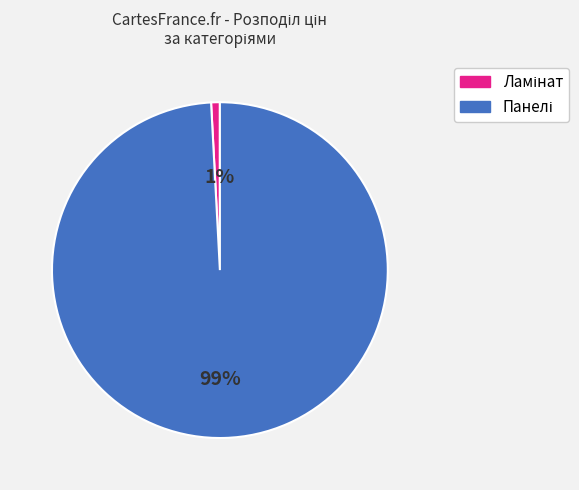

Is there a majority slice in this chart?

Yes